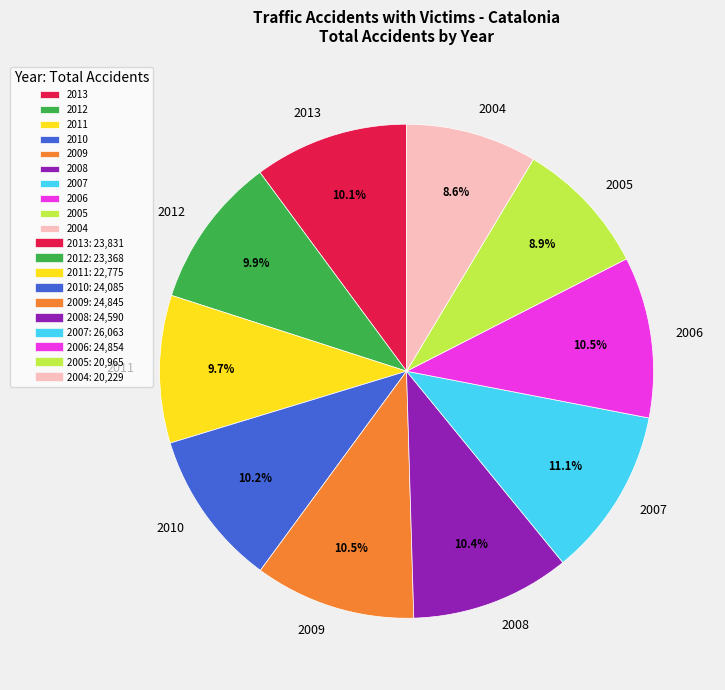

What percentage is the 2005 slice, to the nearest percent?

9%